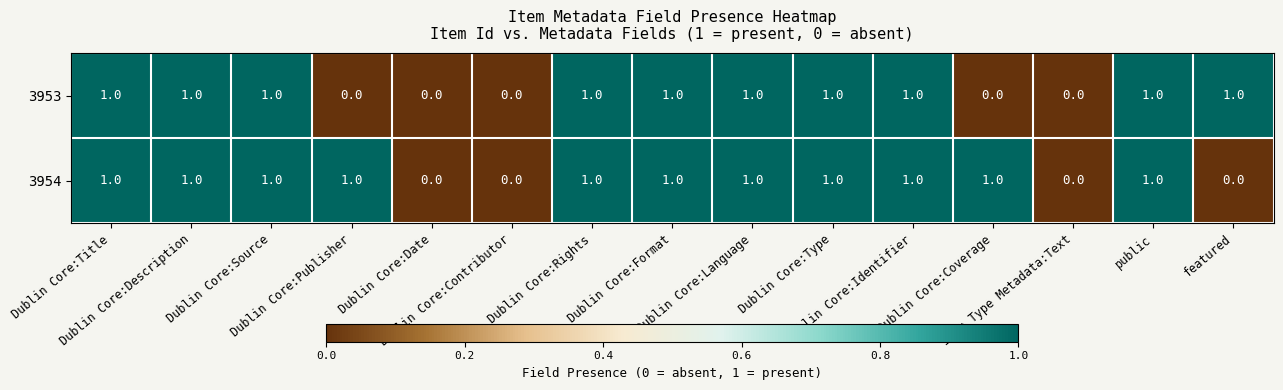

Rank the series by their average value, from highest to lowest.

3954, 3953